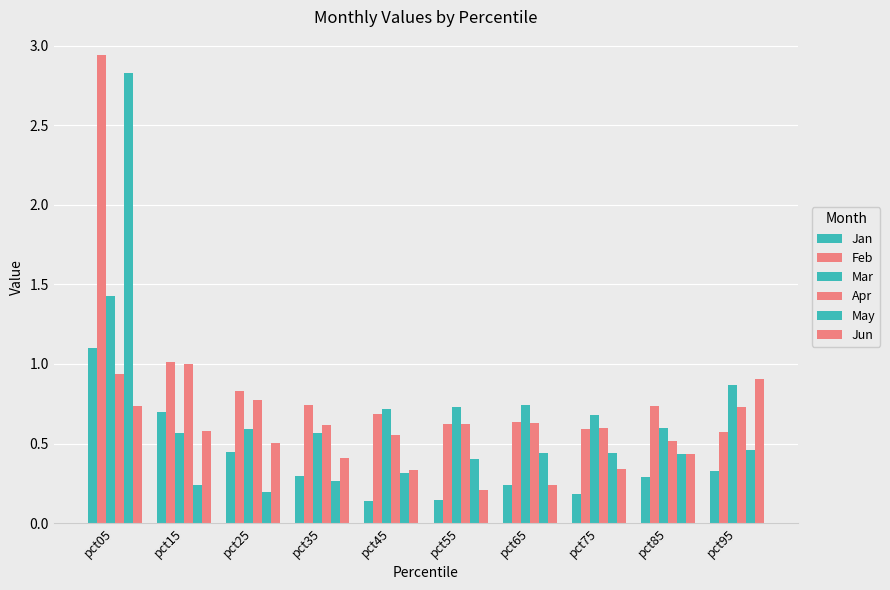

Where is Jun nearest to the value 0?

pct55